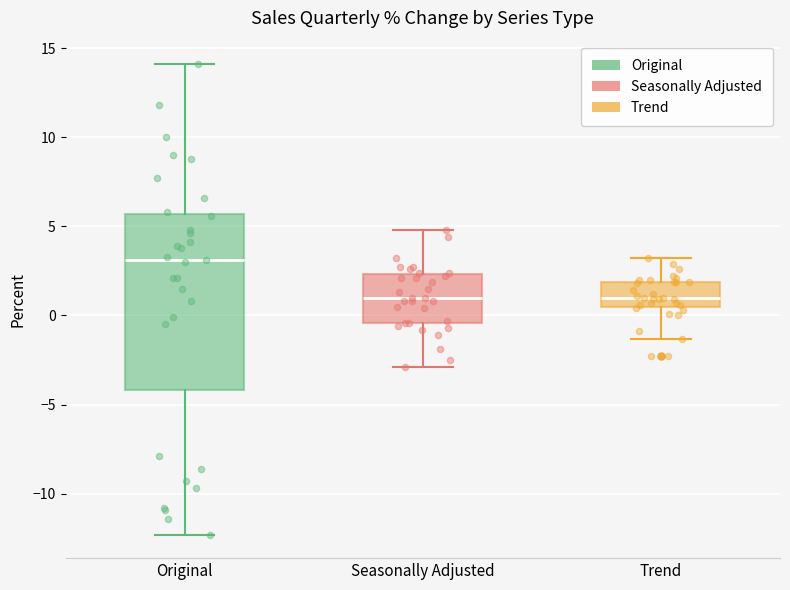

Comparing the boxes themselves (not the whiskers), which one is the tallest?

Original